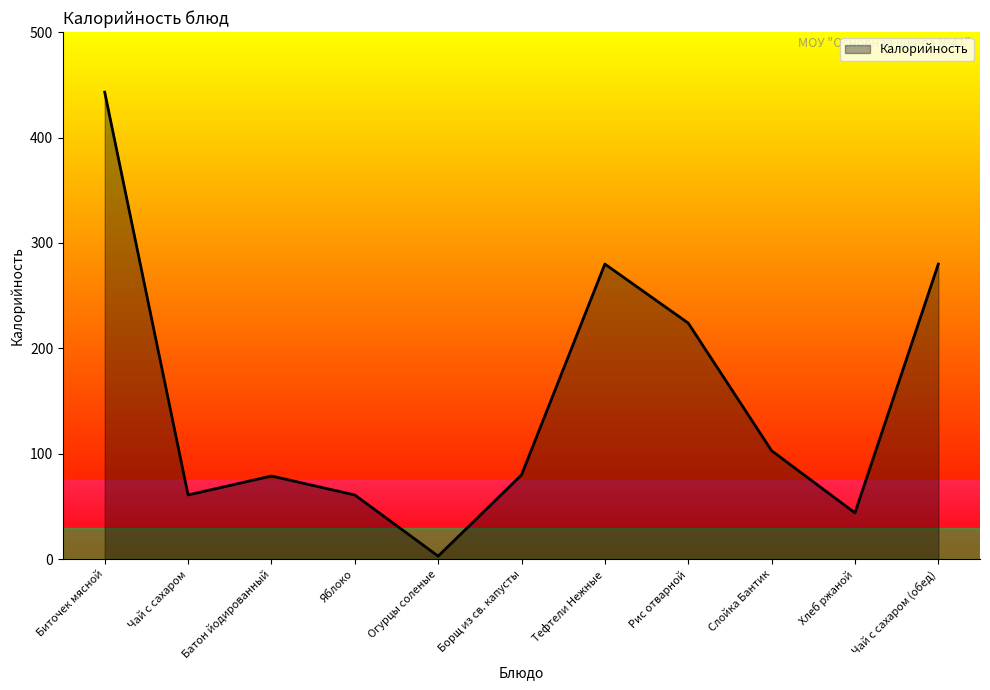

Does the chart have visible grid lines?

No